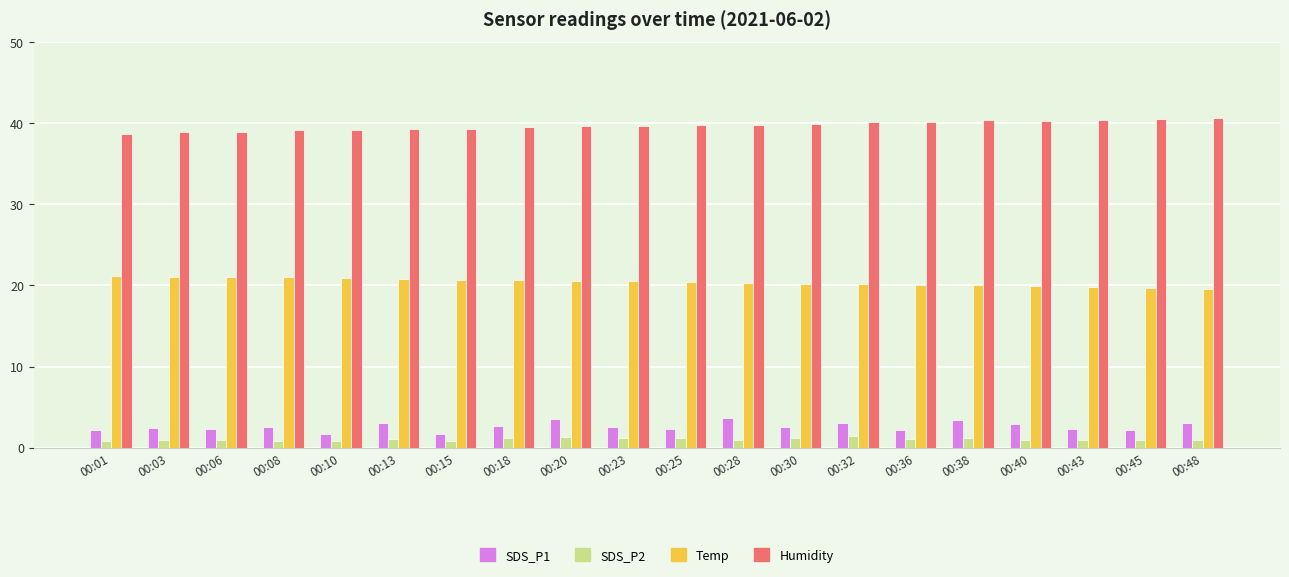

Count the number of data series in this chart.

4